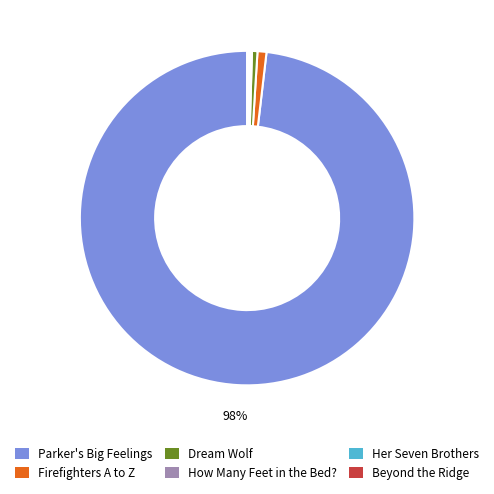

Between Parker's Big Feelings and Dream Wolf, which is larger?

Parker's Big Feelings